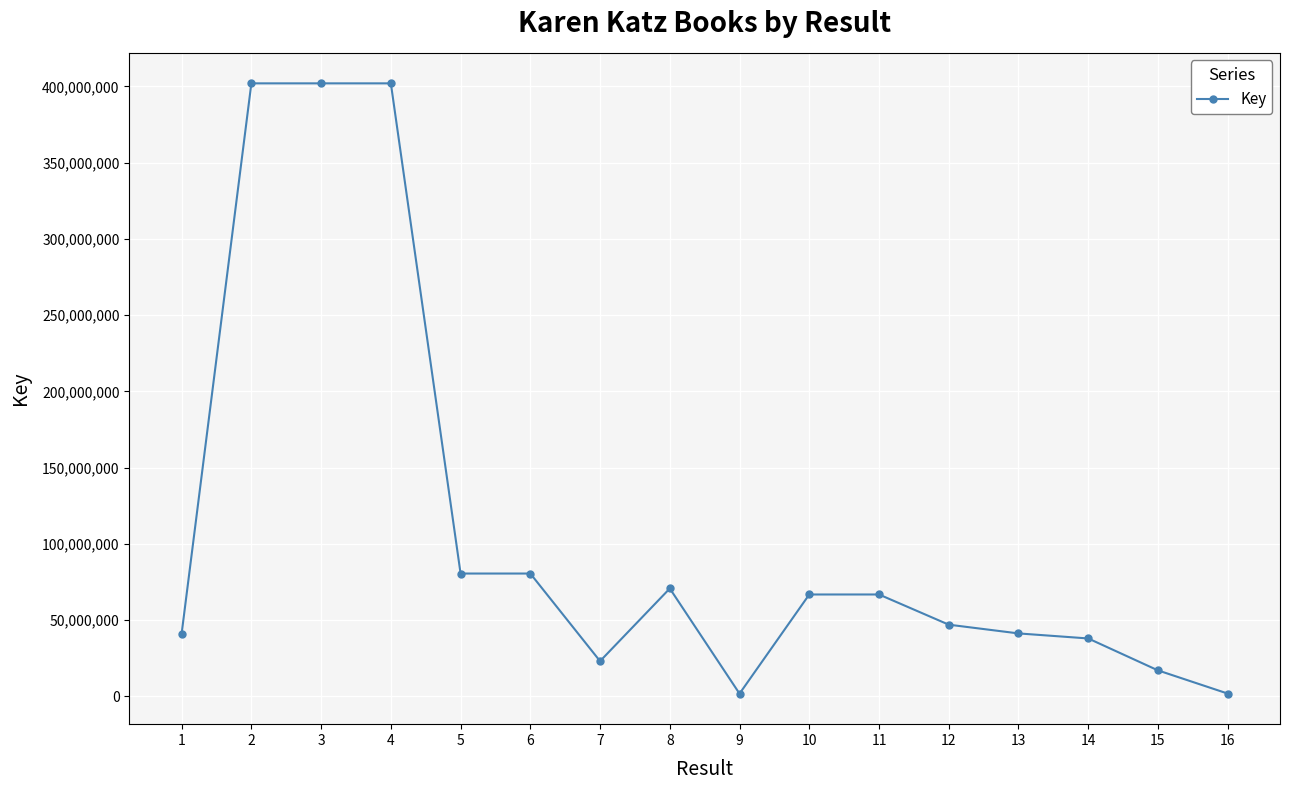

True or false: the data has more than 0 interior local peaks.

True